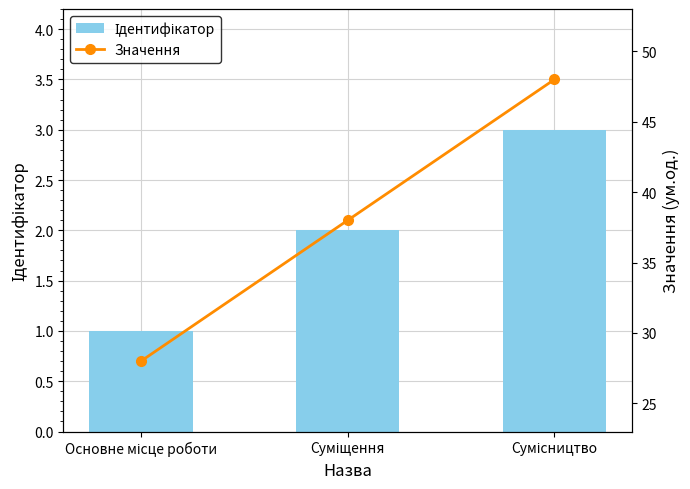

At which label does Значення first exceed 38?

Сумісництво